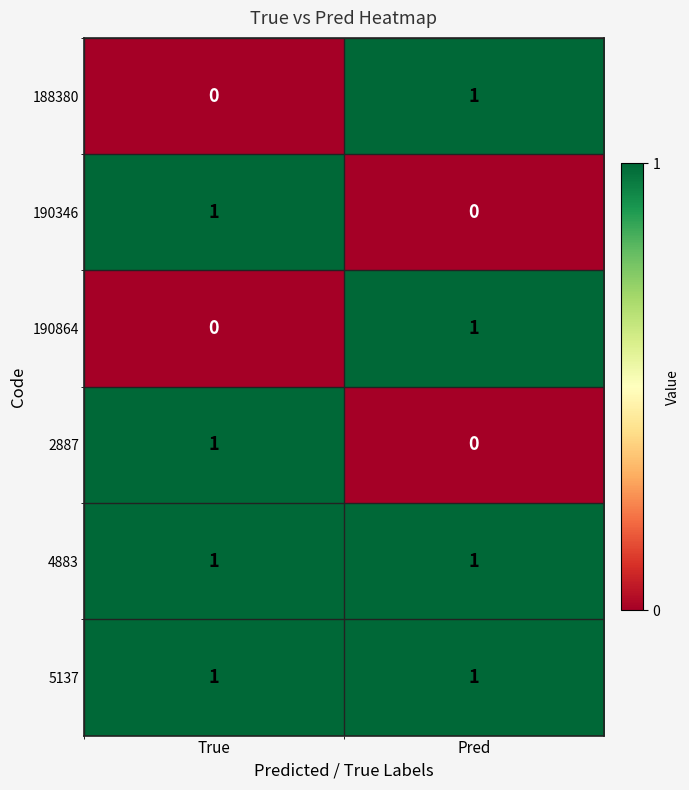

List the labels in order of 188380 value, largest first.

Pred, True